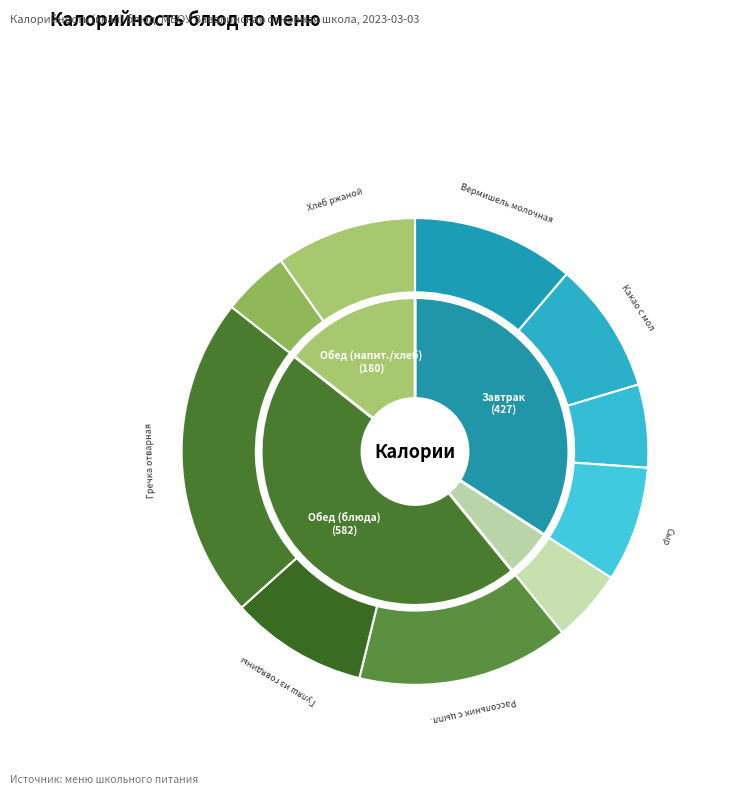

What is the total percentage of Хлеб пшеничный and Какао с мол?

14.9%